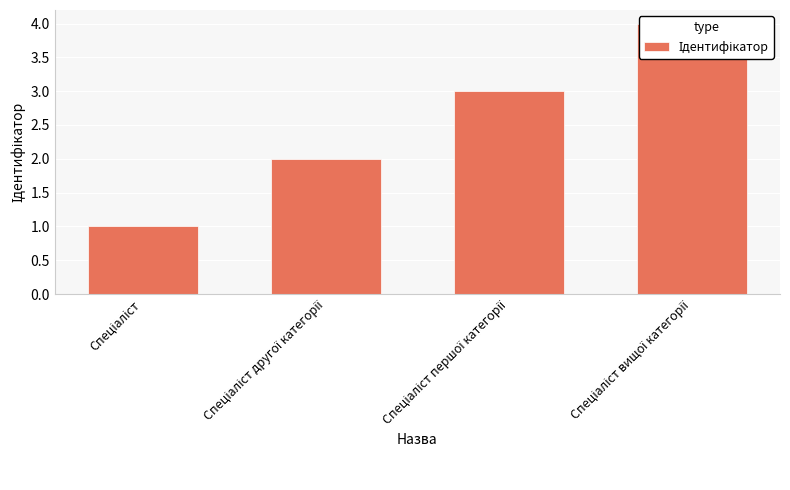

The chart shows a value of 2 at Спеціаліст першої категорії. True or false?

False